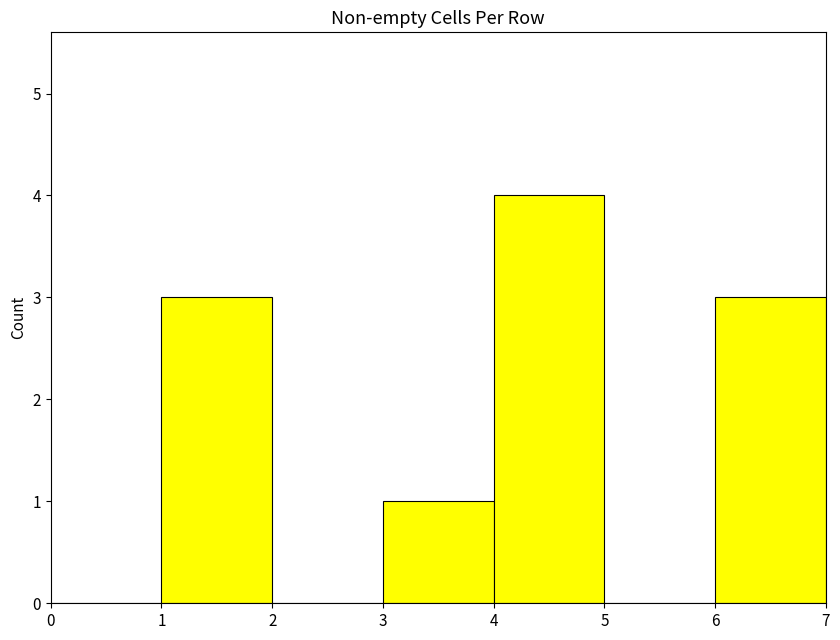

Over which range of the x-axis is the bar tallest?

4 to 5